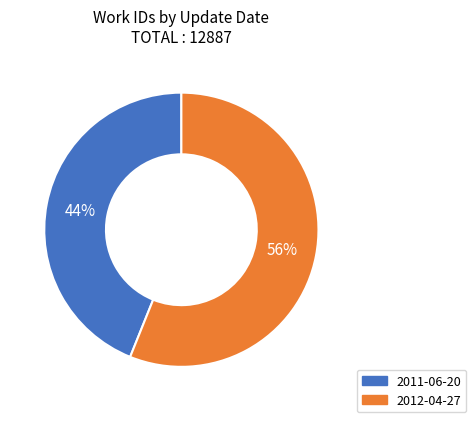

To the nearest percent, what portion does 2011-06-20 represent?

44%